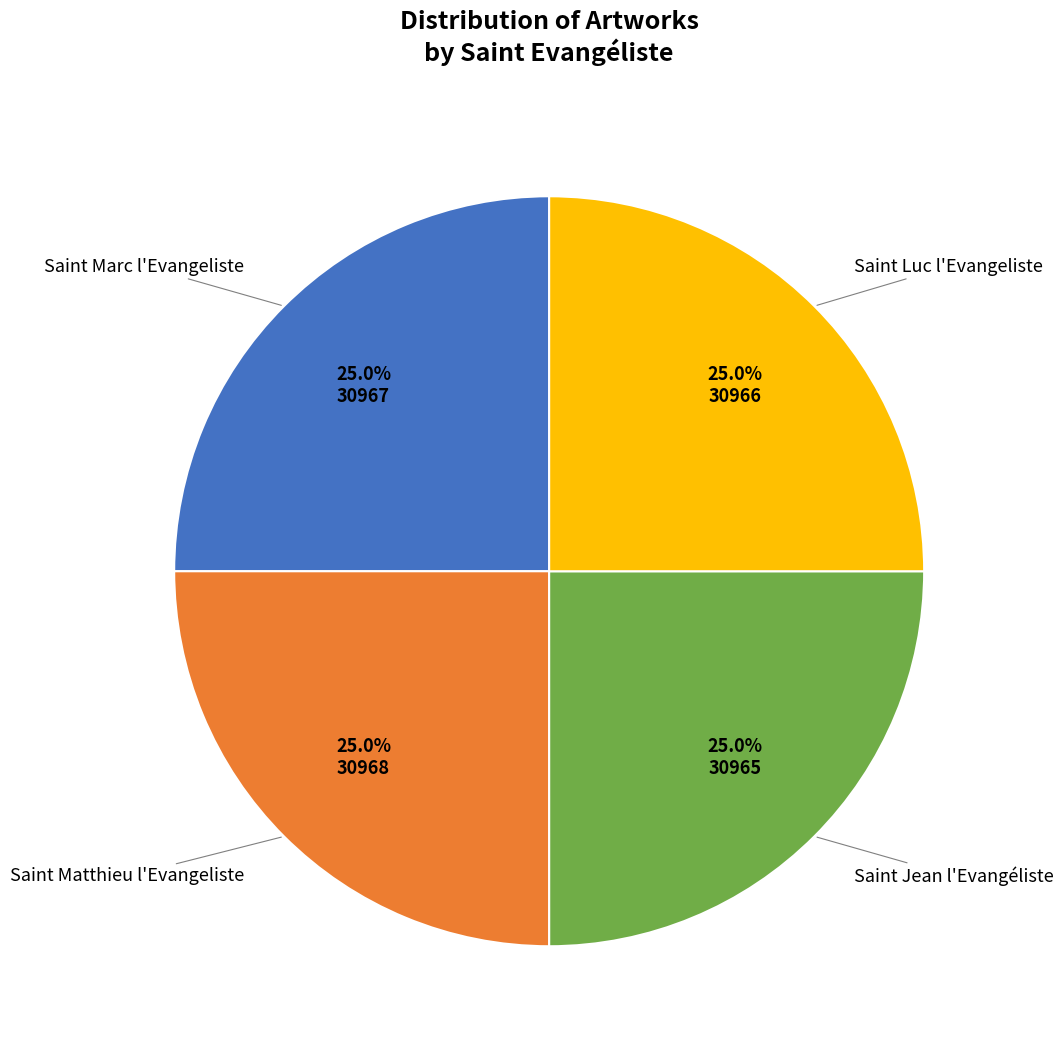

How much of the chart is everything except Saint Marc l'Evangeliste?

75.0%